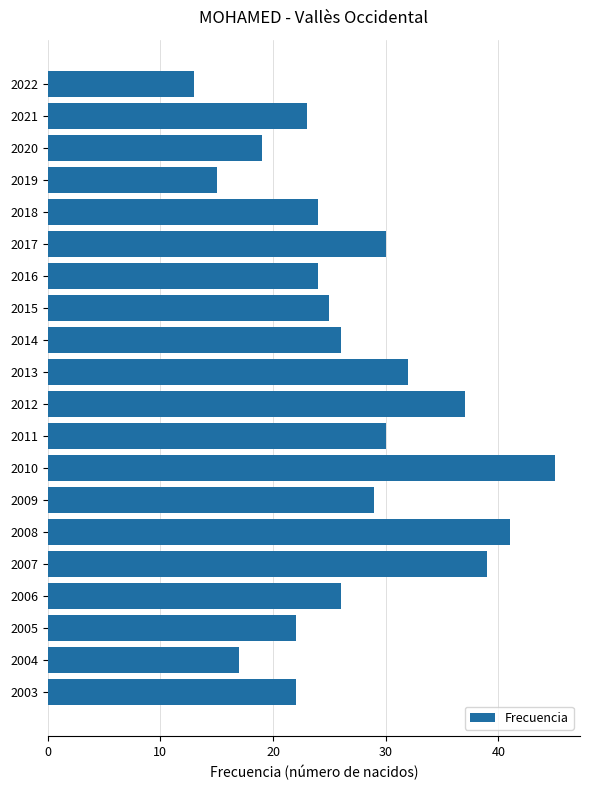

What is the sum of all values?

539